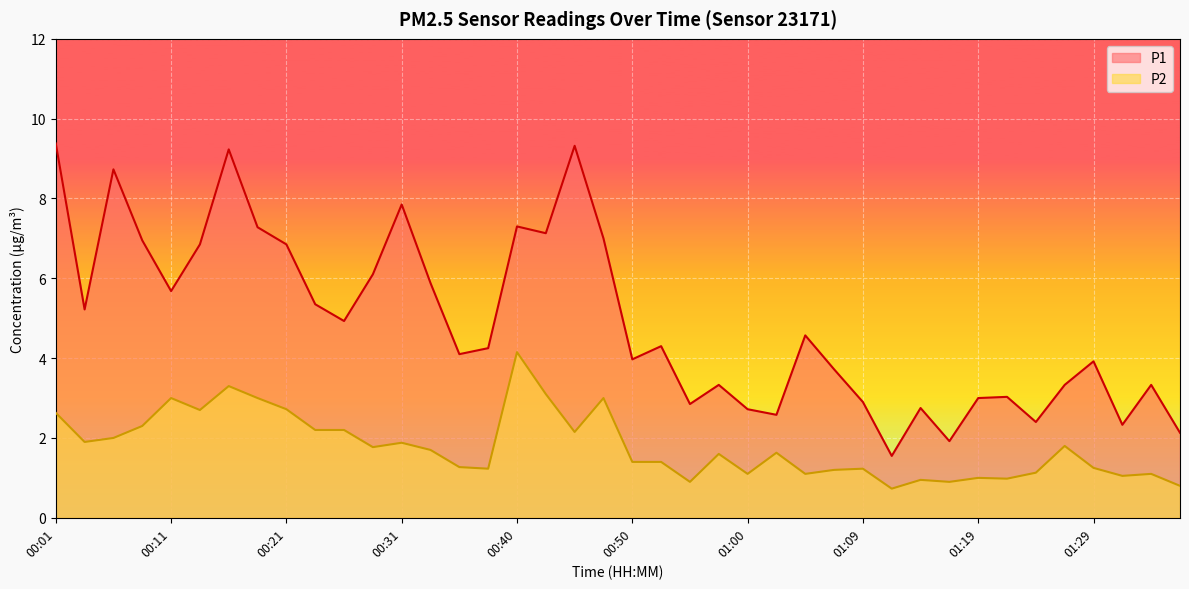

What are all the series names shown in the legend?

P1, P2